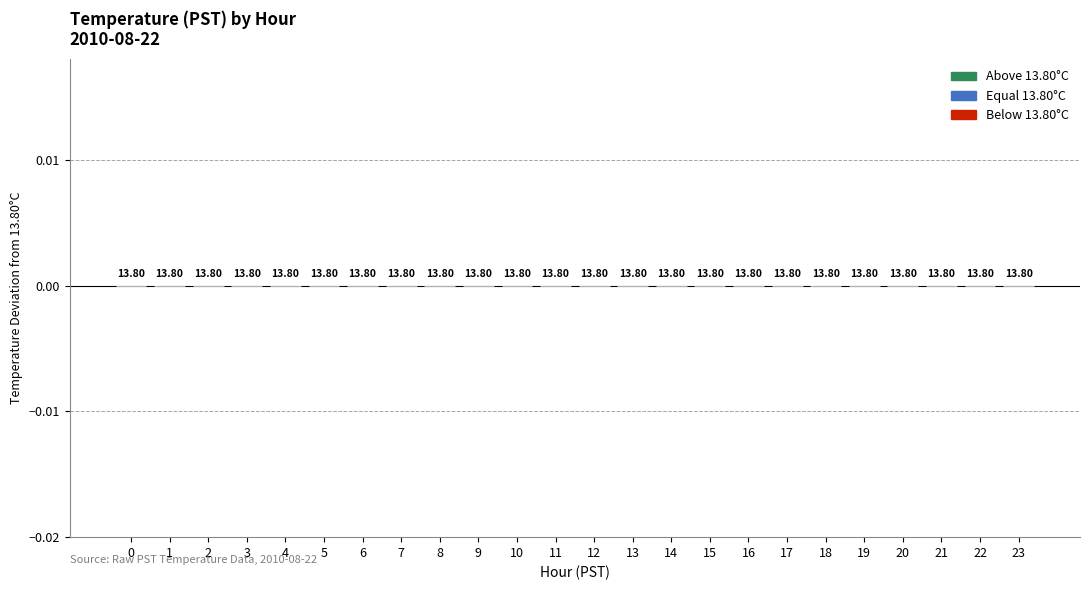

Rank the categories by value from highest to lowest.

8, 9, 7, 10, 6, 11, 5, 12, 13, 4, 14, 15, 3, 16, 2, 17, 18, 0, 1, 19, 20, 21, 22, 23